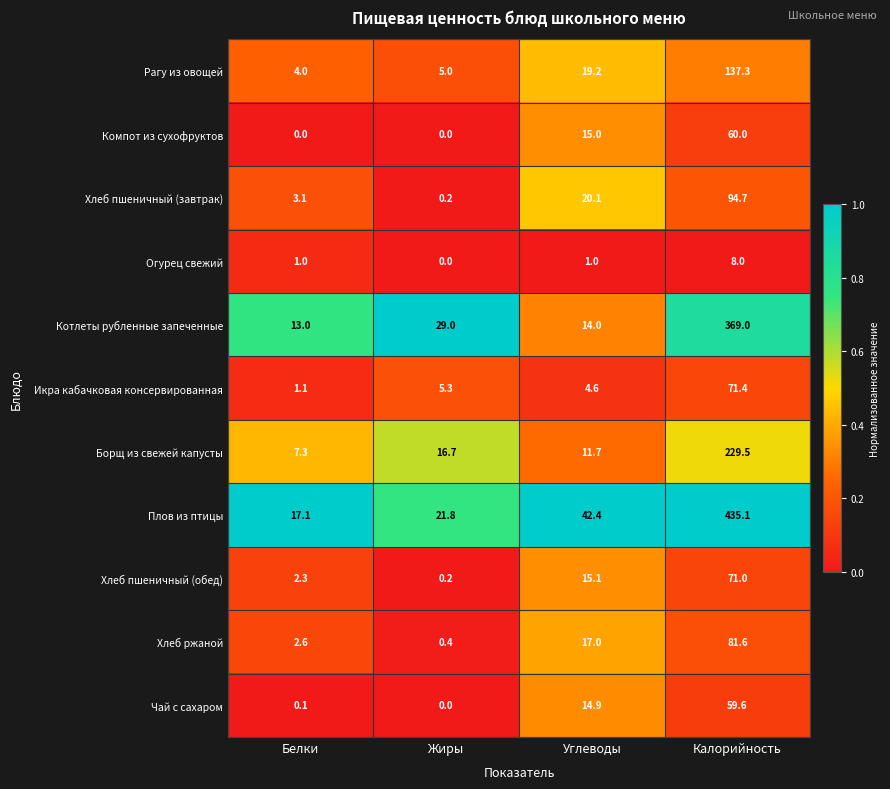

Where is Рагу из овощей nearest to the value 70?

Углеводы